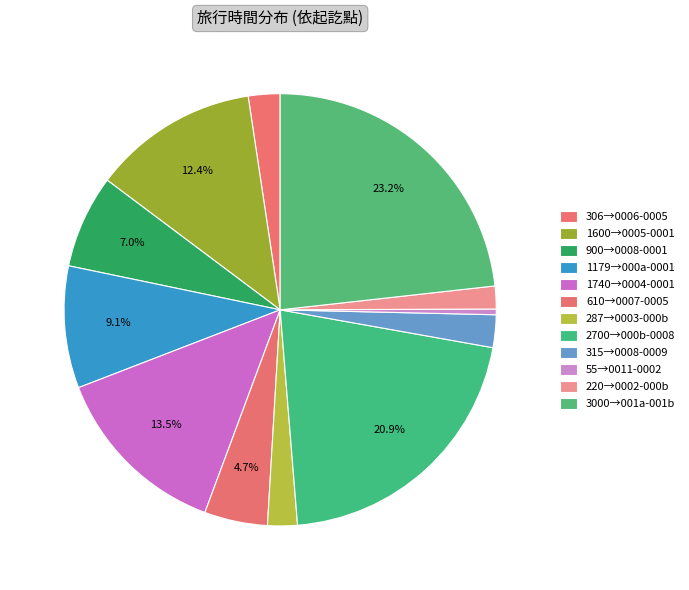

Which category has the biggest portion of the pie?

流量=1 (旅行時間=3000)